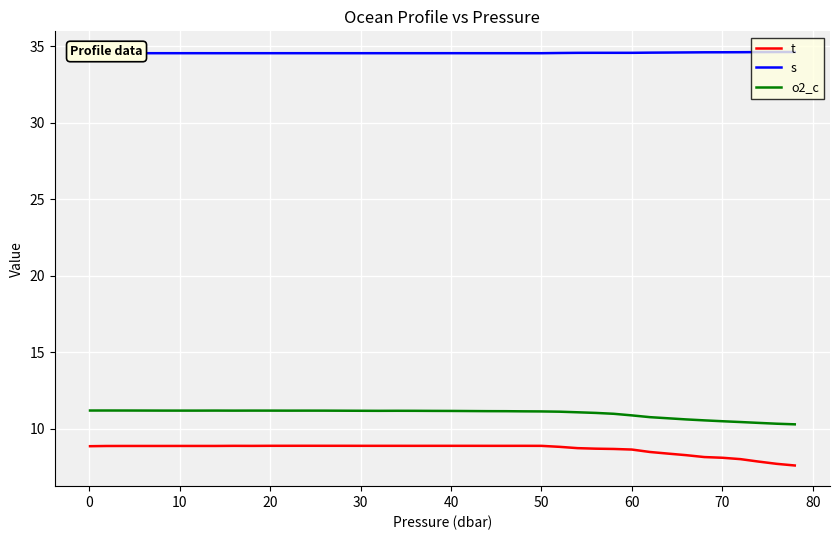

Rank the series by their maximum value, from highest to lowest.

s, o2_c, t